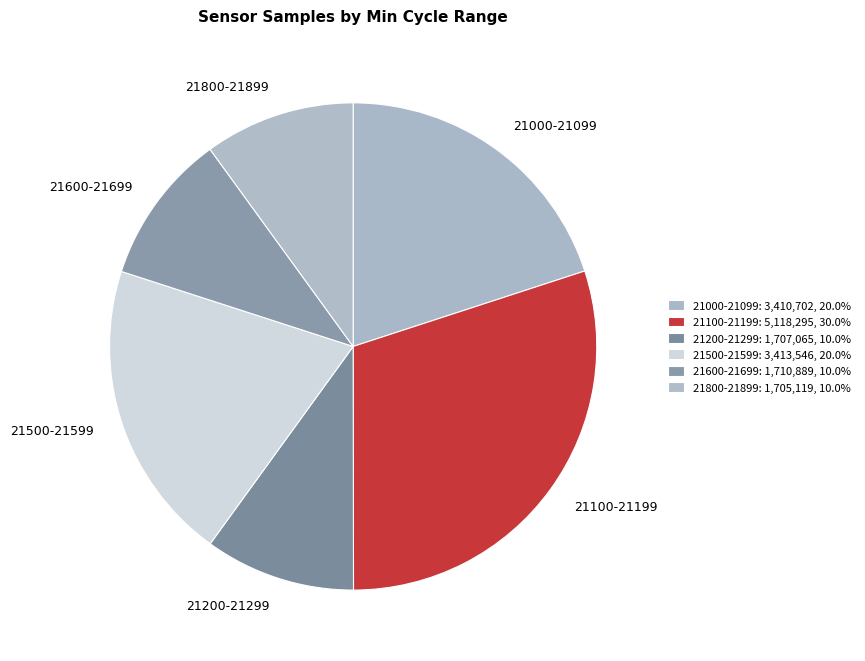

Is the sum of 21200-21299 and 21500-21599 greater than half?

No